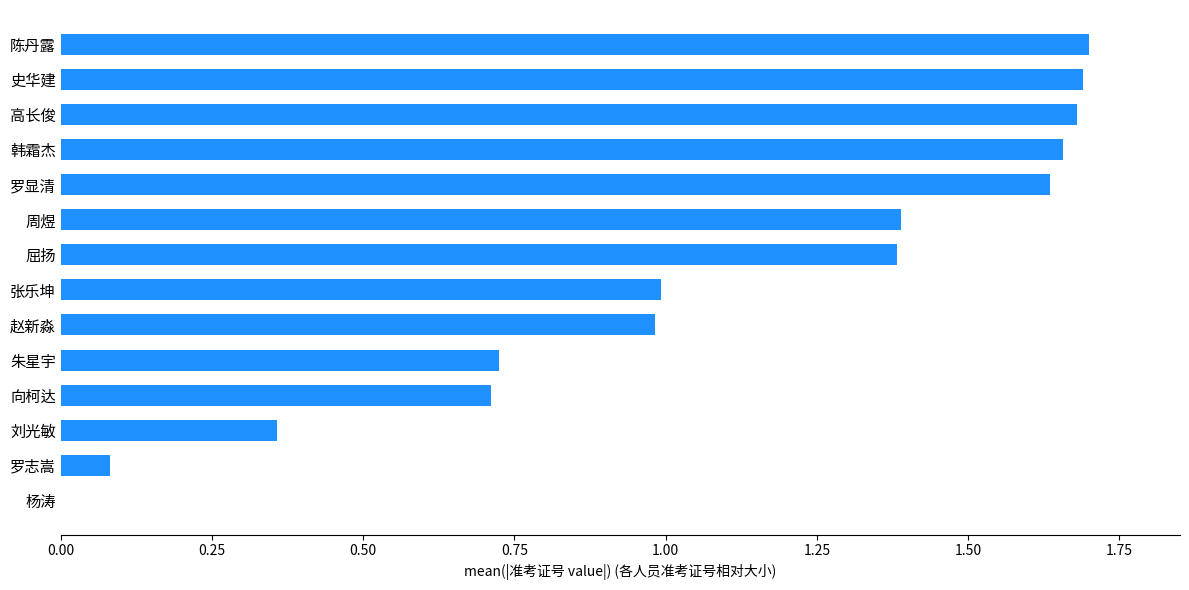

Is it true that the value at 周煜 is 1.4?

True